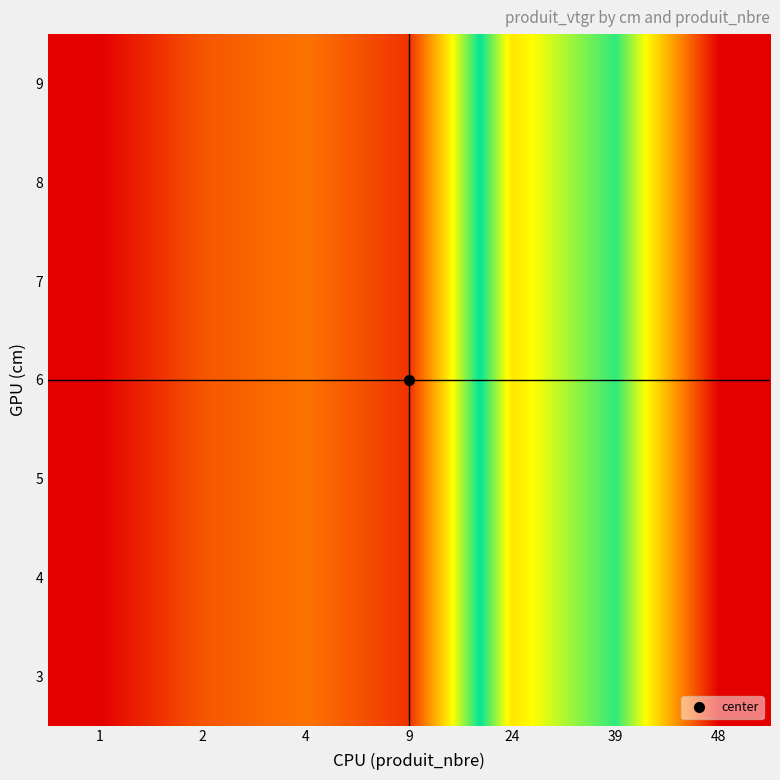

At which category is the sum across all series the highest?

48